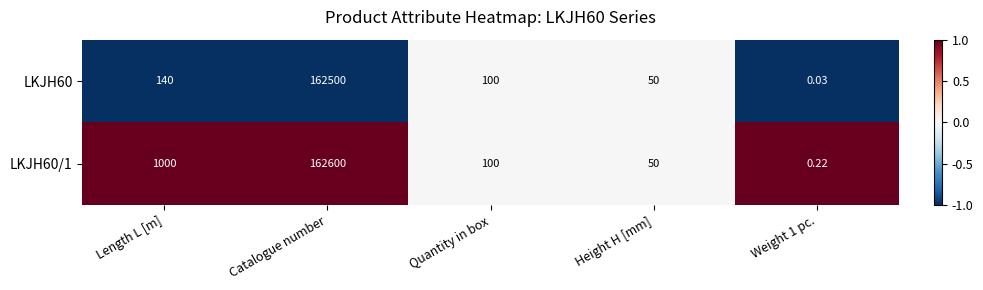

Between Quantity in box and Weight 1 pc., which series saw the biggest shift?

LKJH60